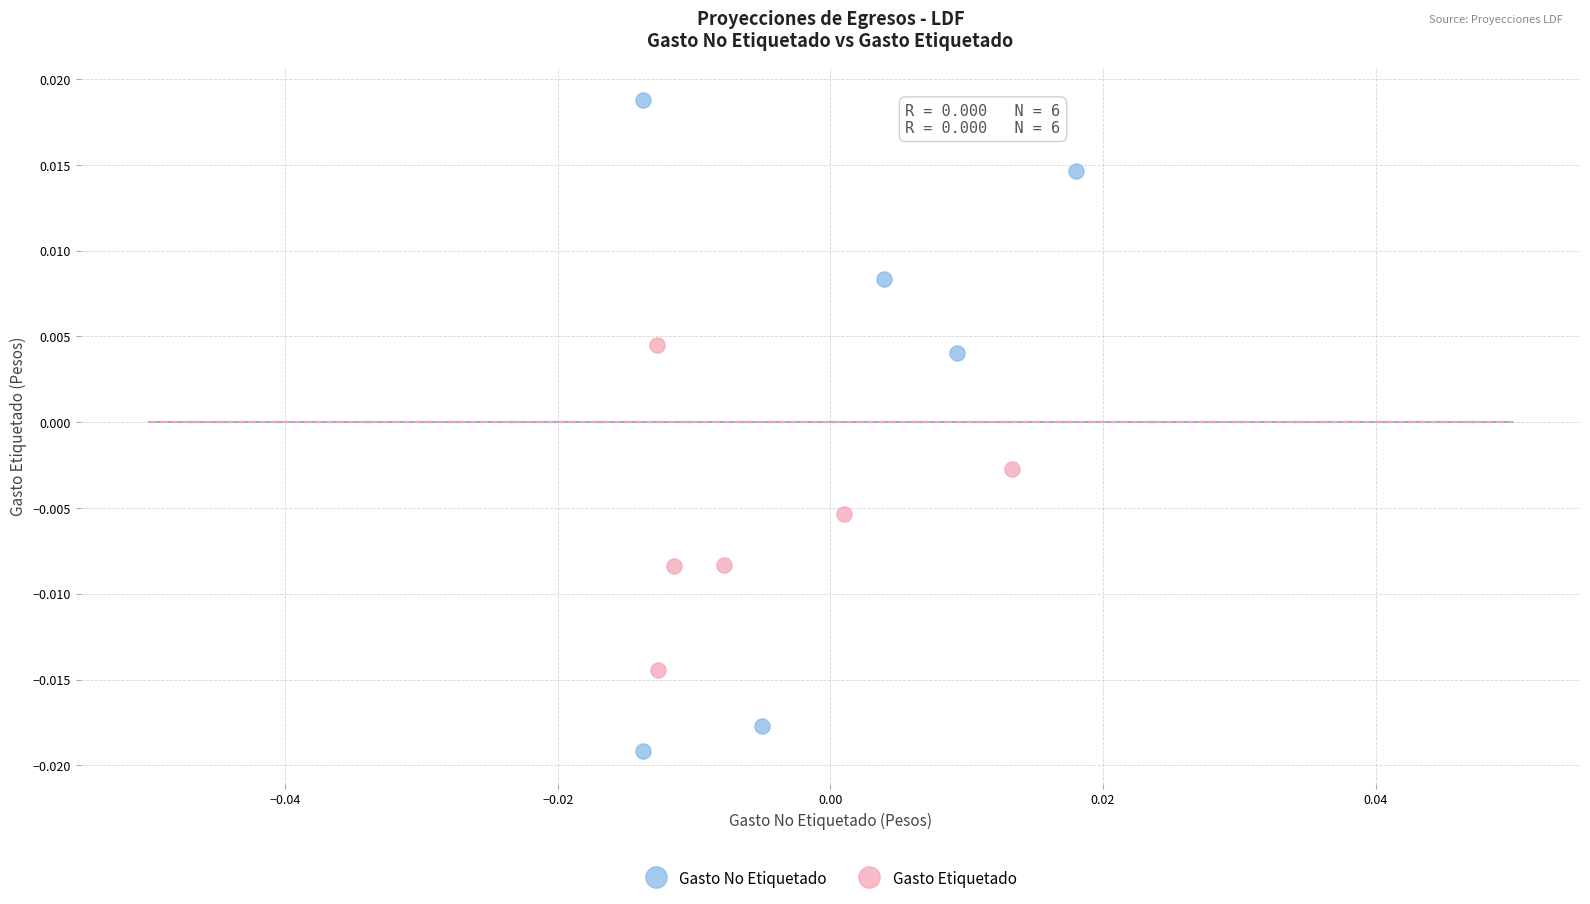

What are all the series names shown in the legend?

Gasto No Etiquetado, Gasto Etiquetado